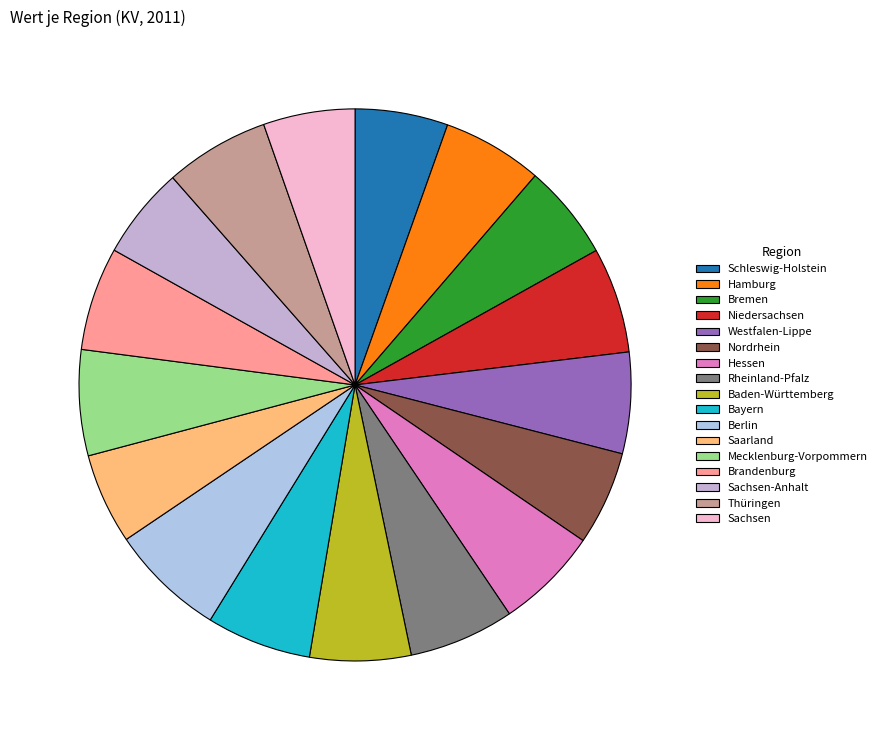

Do Sachsen and Bremen together represent more than half of the pie?

No